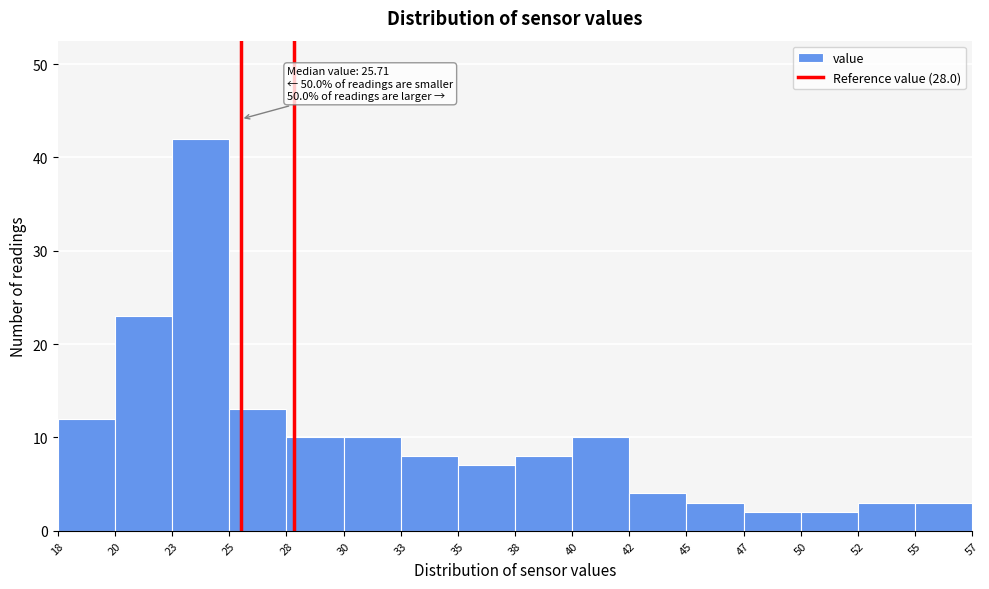

Reading right to left, extract all data points from this chart.

3	3	2	2	3	4	10	8	7	8	10	10	13	42	23	12